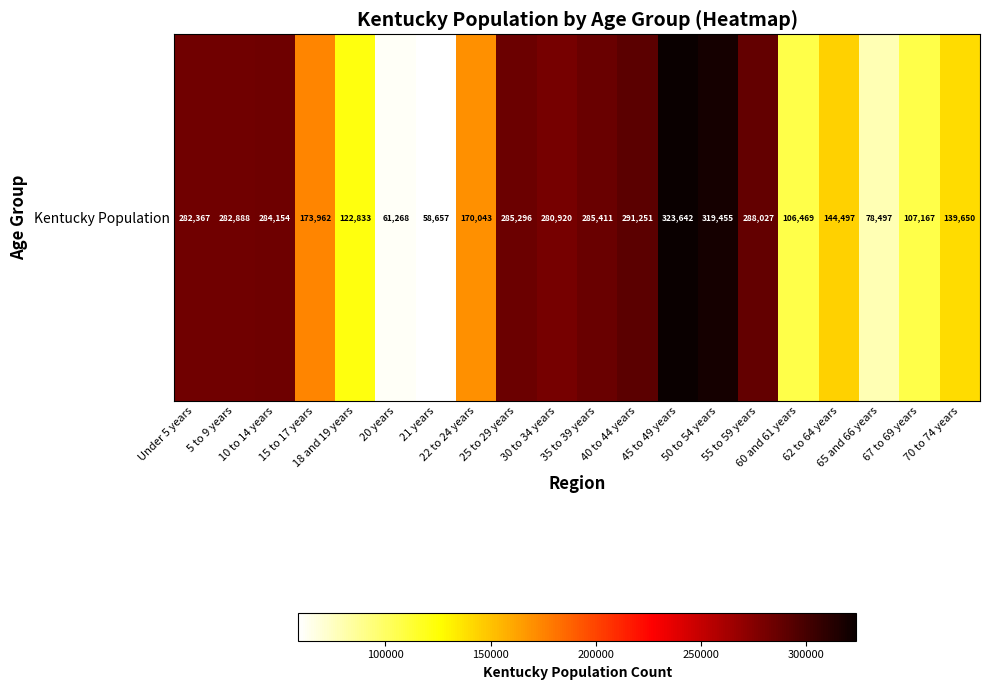

What is the sum of the values at 35 to 39 years and 60 and 61 years?

391880